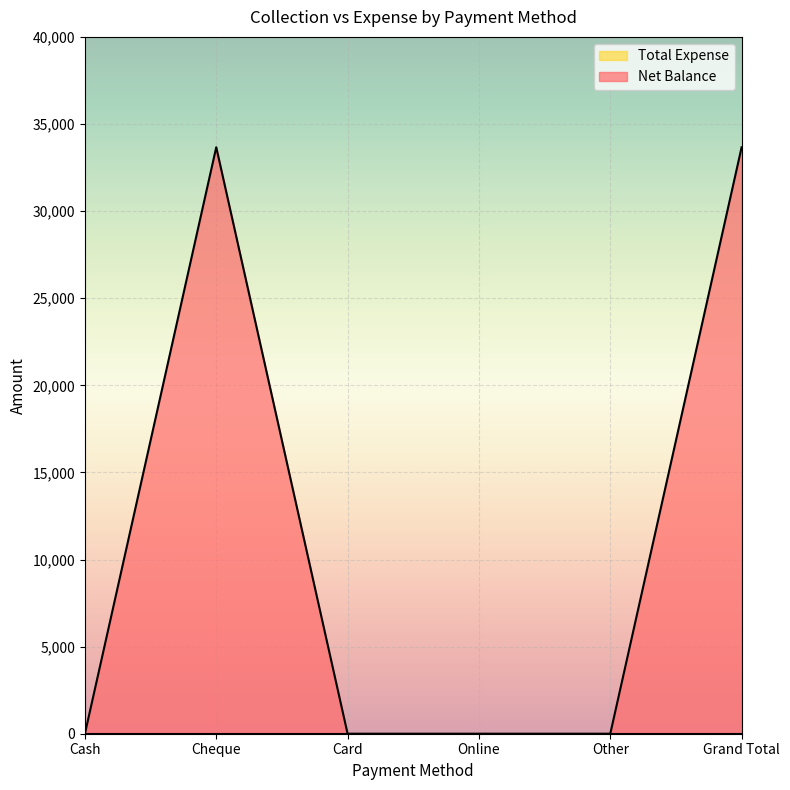

How many positive values are there?

2